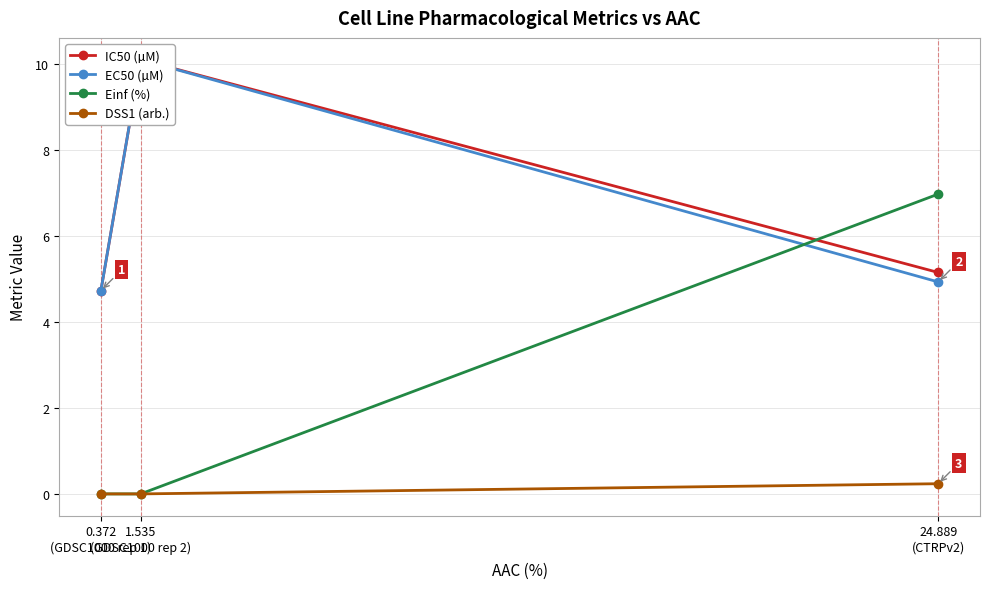

How many distinct data groups are displayed?

4